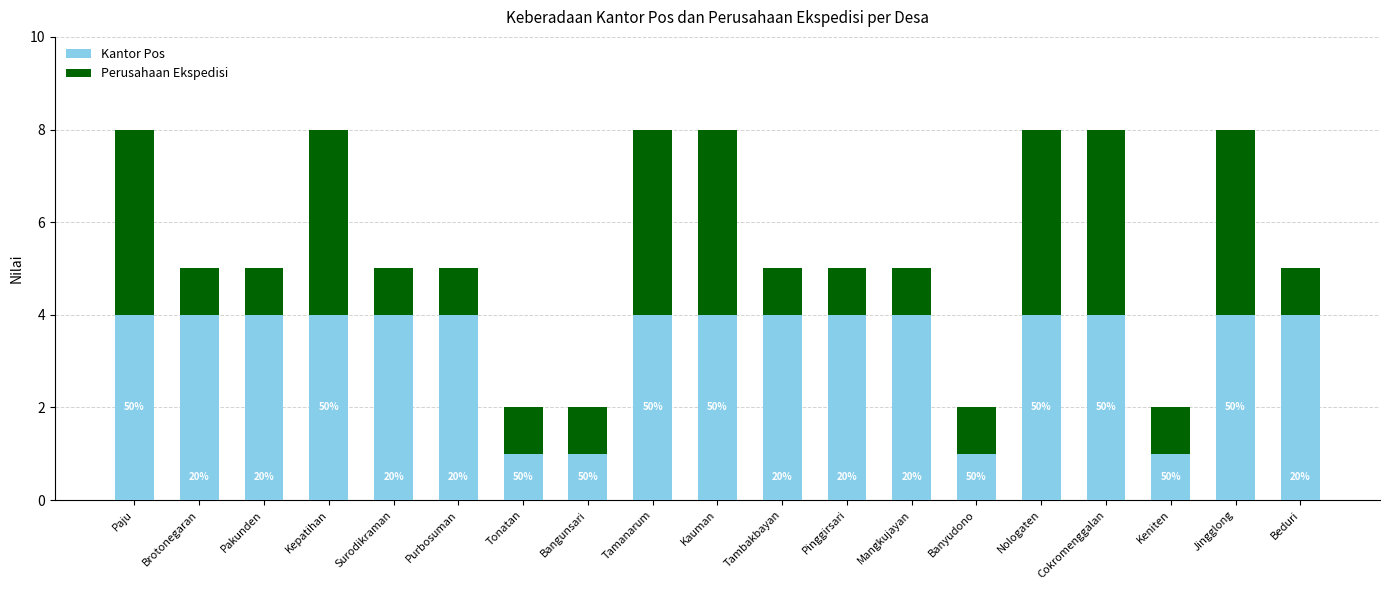

At Nologaten, list the series in order from smallest to largest.

Kantor Pos, Perusahaan Ekspedisi